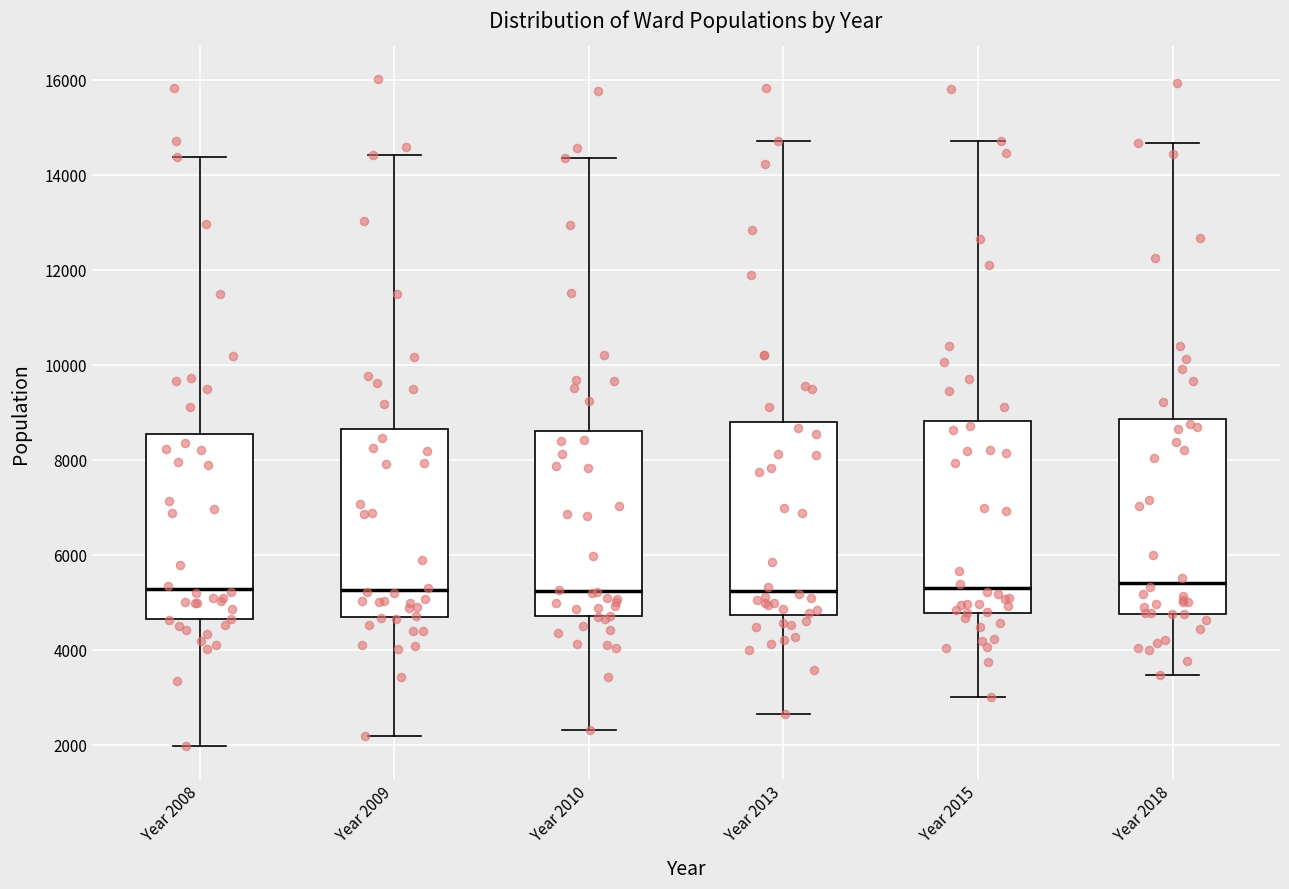

Reading left to right, read every box against the y-axis: the position of its median line, the range the box covers, and the ends of its whiskers. The values are not printed on the chart, so give them approximately, as read against the axis.

Year 2008: median 5200, box 4600 to 8600, whiskers 2000 to 14400
Year 2009: median 5200, box 4600 to 8600, whiskers 2200 to 14400
Year 2010: median 5200, box 4800 to 8600, whiskers 2400 to 14400
Year 2013: median 5200, box 4800 to 8800, whiskers 2600 to 14800
Year 2015: median 5400, box 4800 to 8800, whiskers 3000 to 14800
Year 2018: median 5400, box 4800 to 8800, whiskers 3400 to 14600